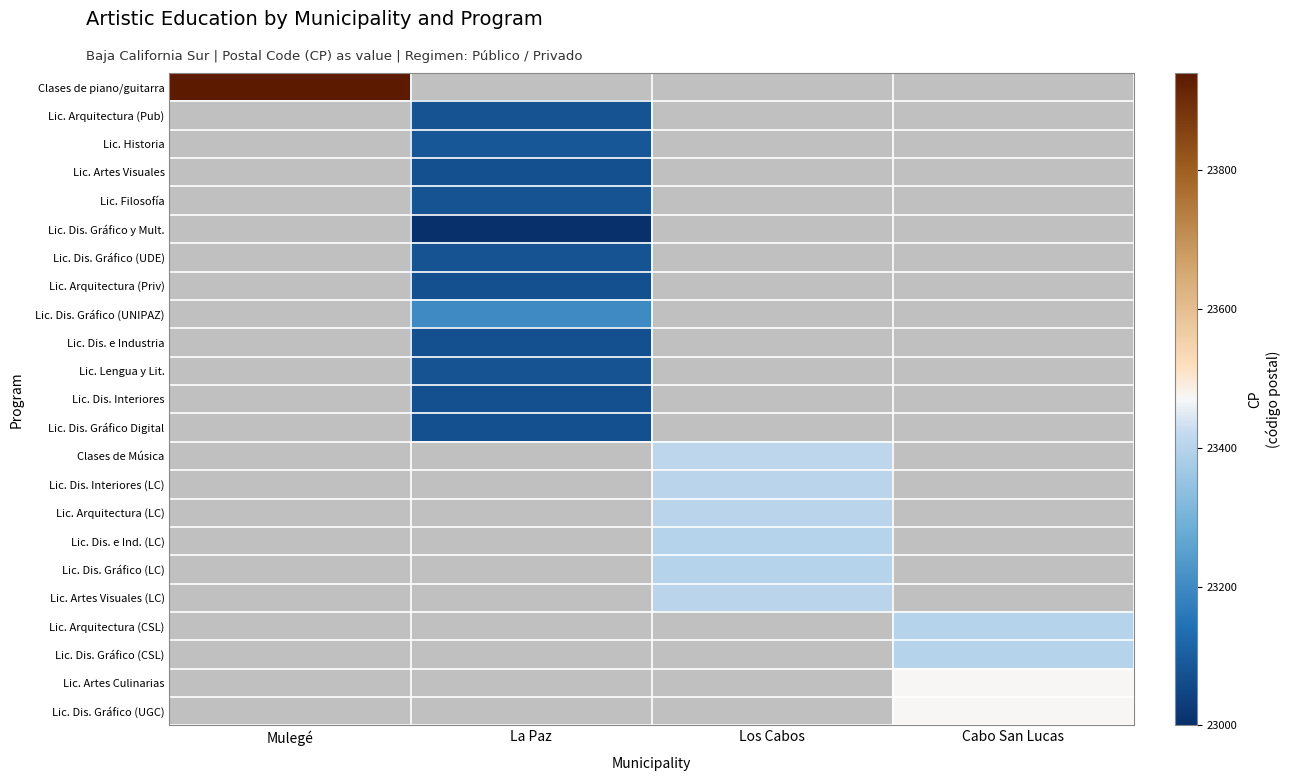

What is the greatest value displayed?

23940.0